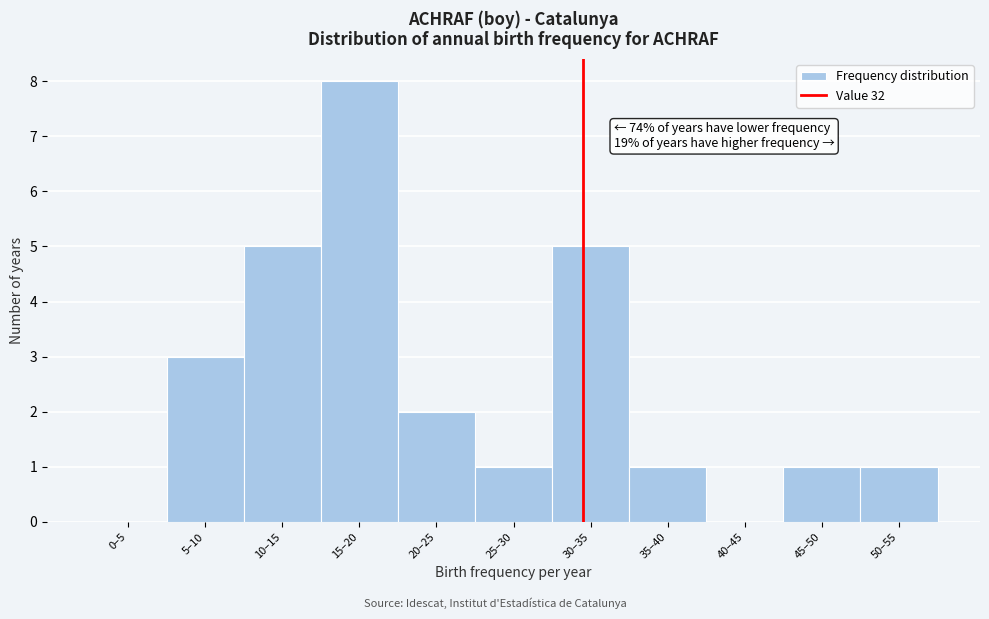

Reading right to left, transcribe all the data shown in this chart.

50–55=1	45–50=1	40–45=0	35–40=1	30–35=5	25–30=1	20–25=2	15–20=8	10–15=5	5–10=3	0–5=0